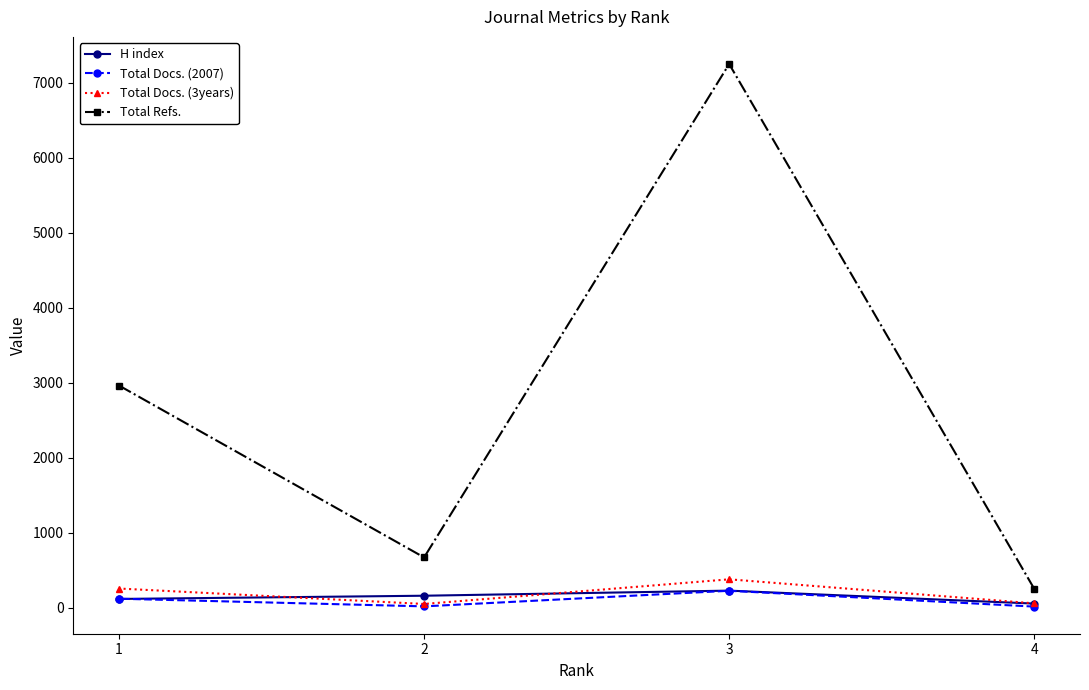

What is the average value of the Total Docs. (2007) series?

94